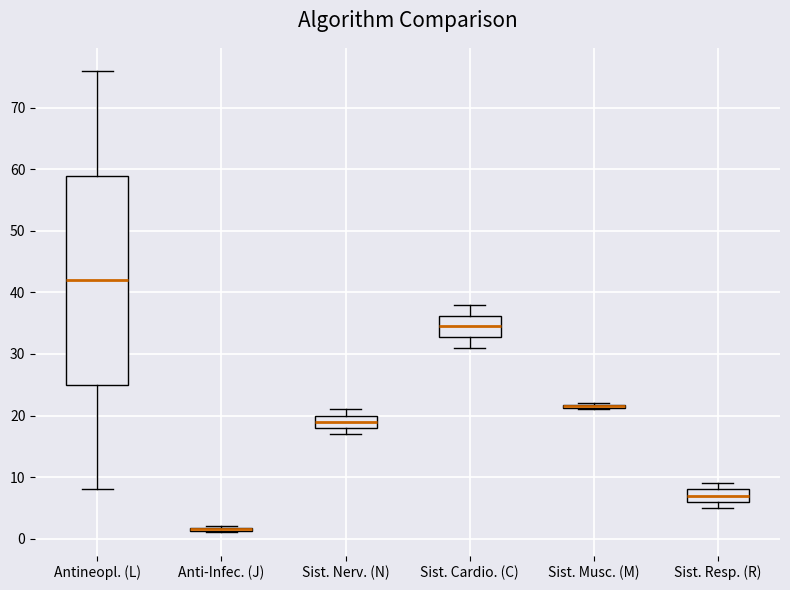

Where is the lower edge of the box for Sist. Musc. (M) on the y-axis? The values are not printed on the chart, so give them approximately, as read against the axis.

21